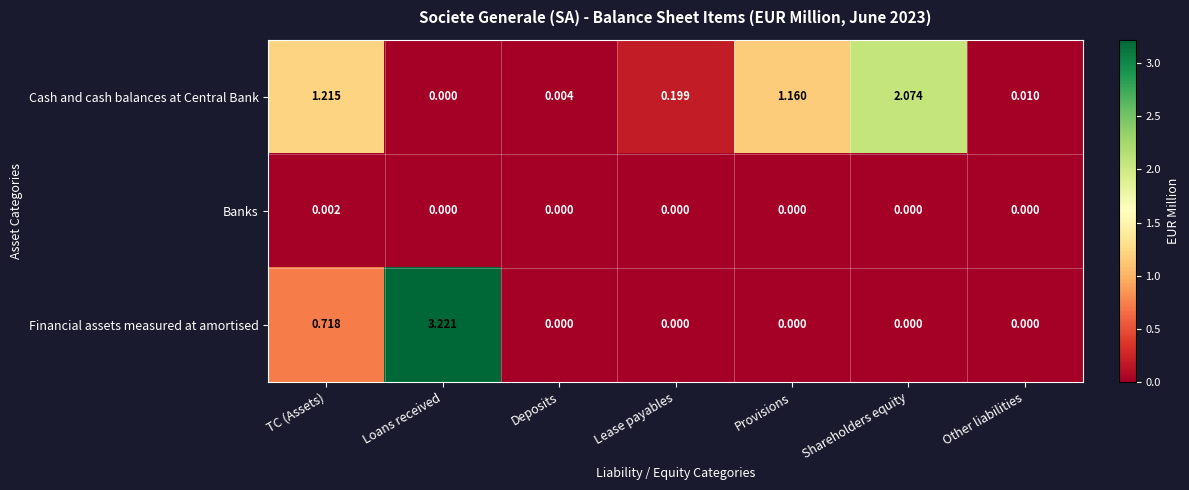

Is the value of Financial assets measured at amortised at Other liabilities greater than the value of Cash and cash balances at Central Bank at TC (Assets)?

No